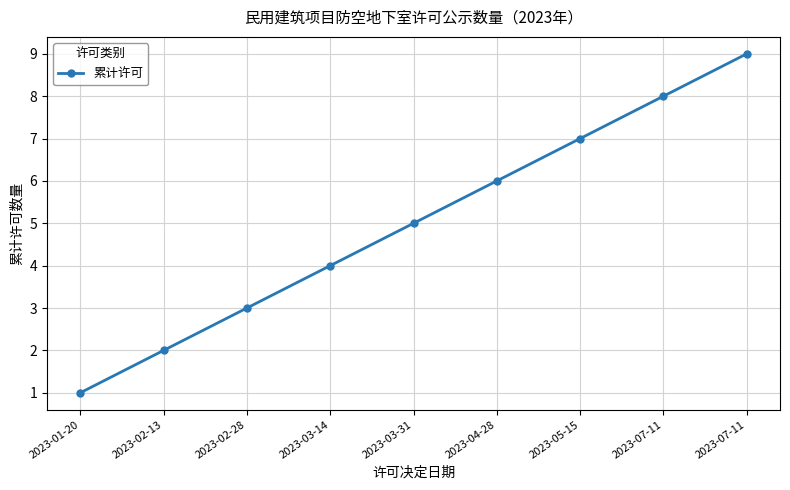

Reading left to right, list all the values displayed in this chart.

1	2	3	4	5	6	7	8	9